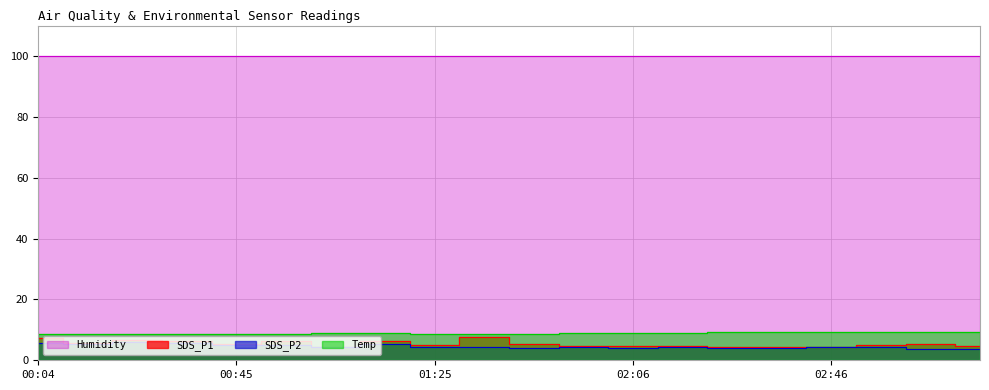

Between 00:25 and 01:45, which series saw the biggest shift?

SDS_P2